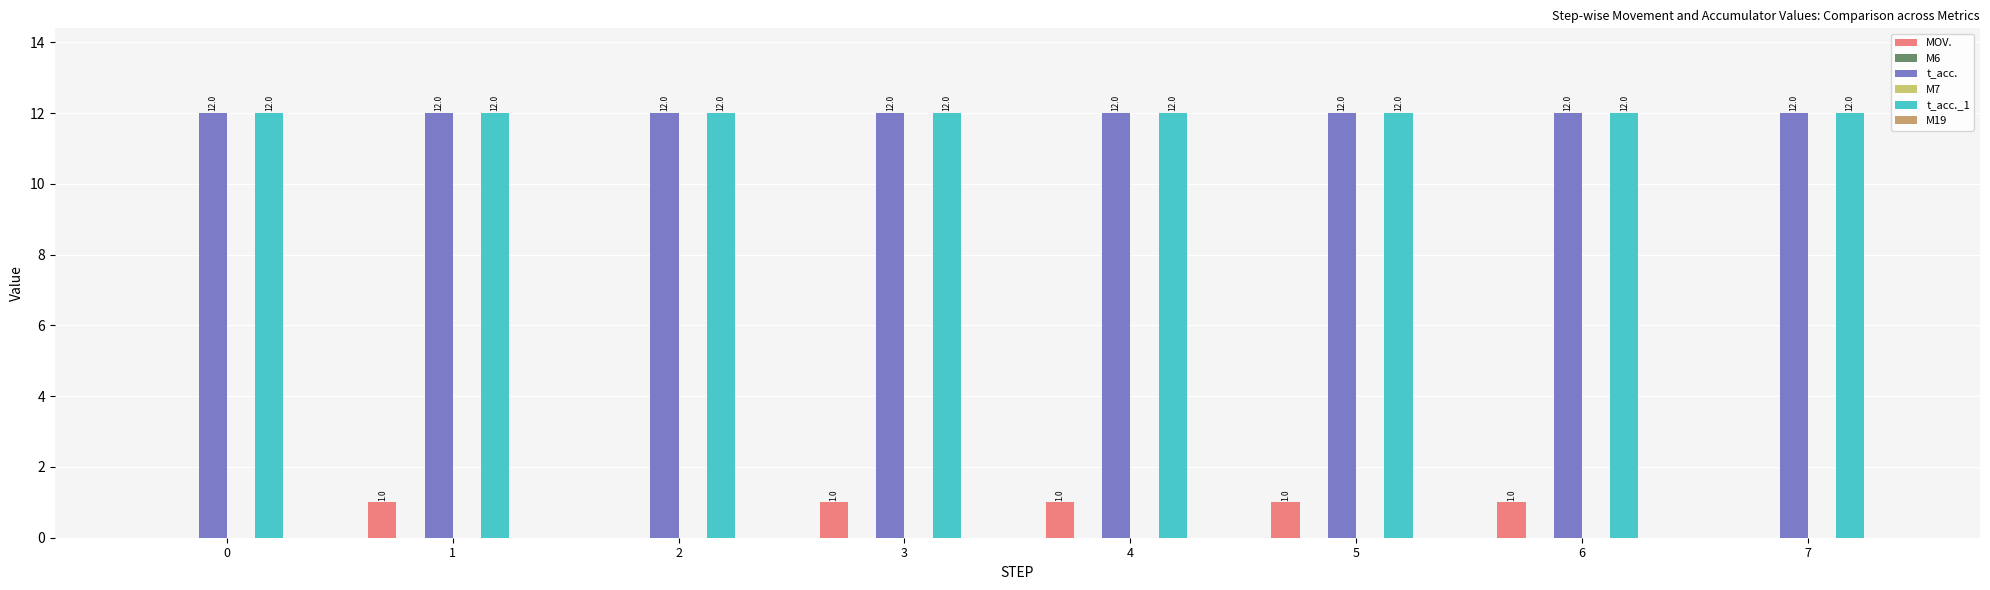

At 0, list the series in order from largest to smallest.

t_acc., t_acc._1, MOV., M6, M7, M19